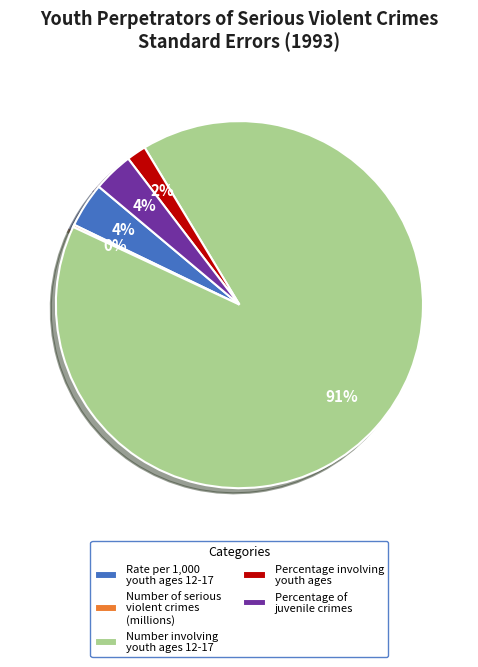

To the nearest percent, what percentage of the pie is Percentage involving youth ages?

2%